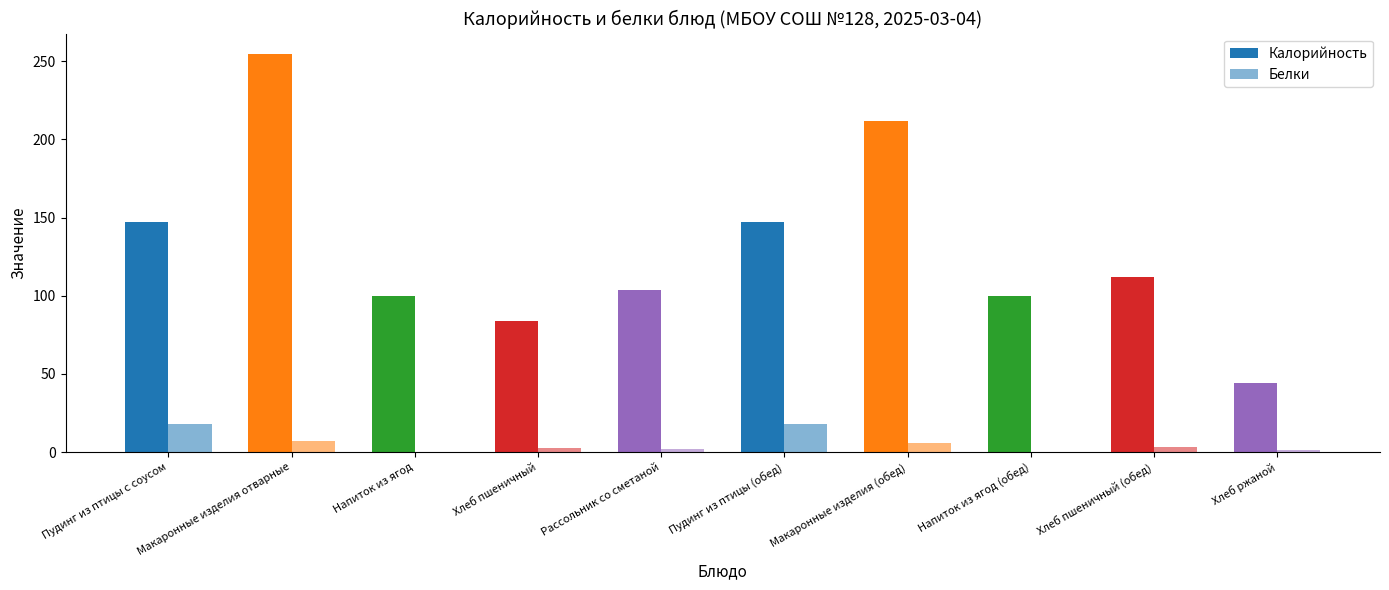

Count the number of categories in the chart.

10